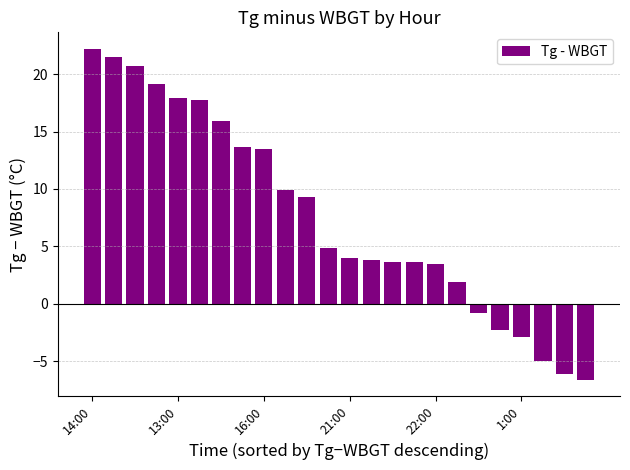

What is the value of the 6th bar from the left?

17.7